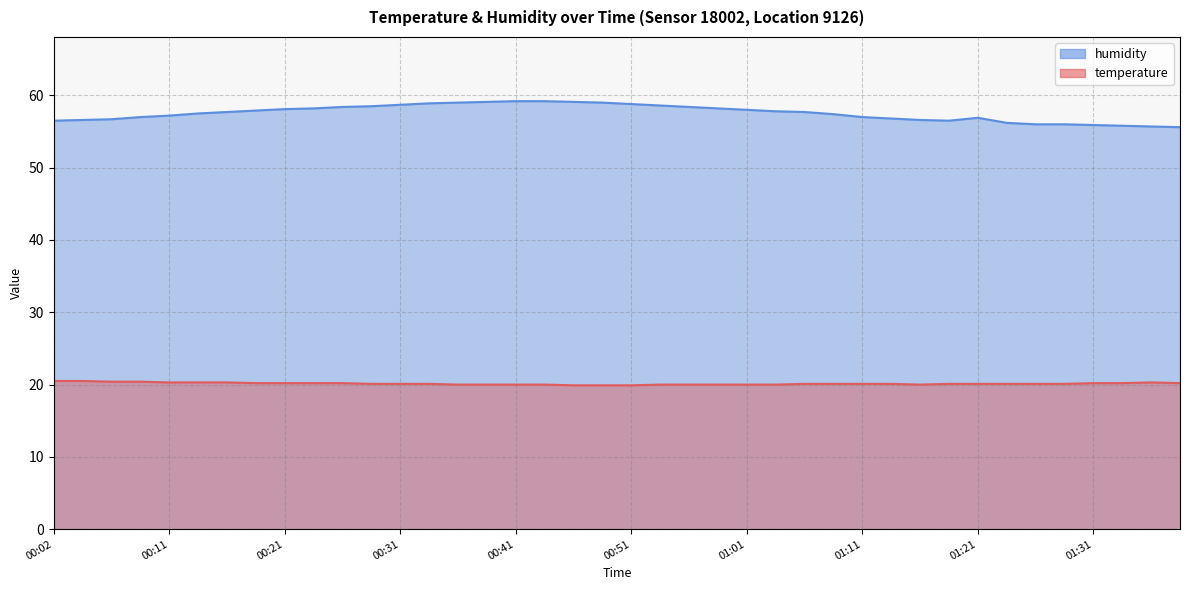

True or false: temperature and humidity cross at least once.

False